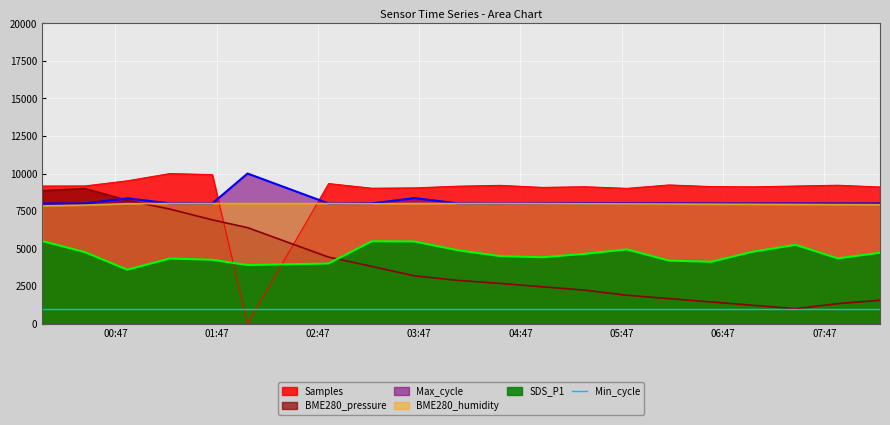

True or false: BME280_humidity and SDS_P1 intersect in this chart.

False